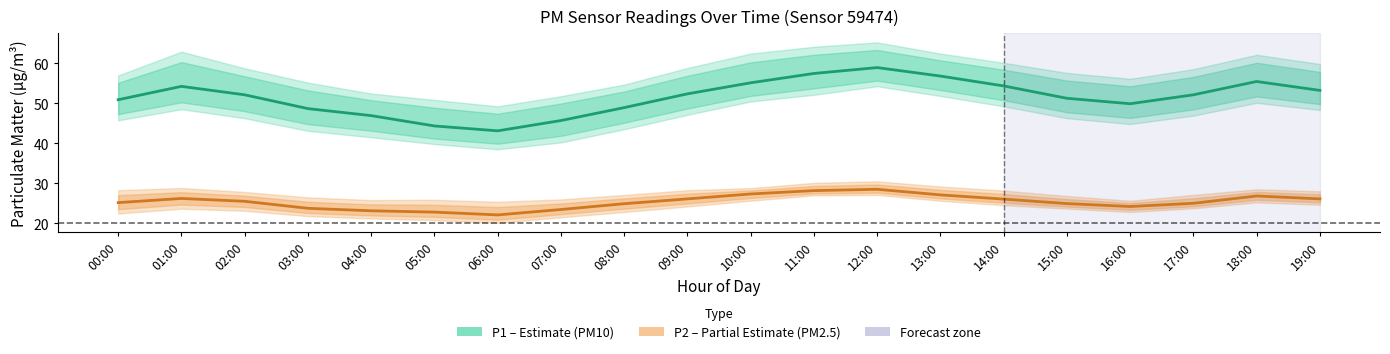

True or false: P1 (PM10) has a value of 58.9 at 12:00.

True